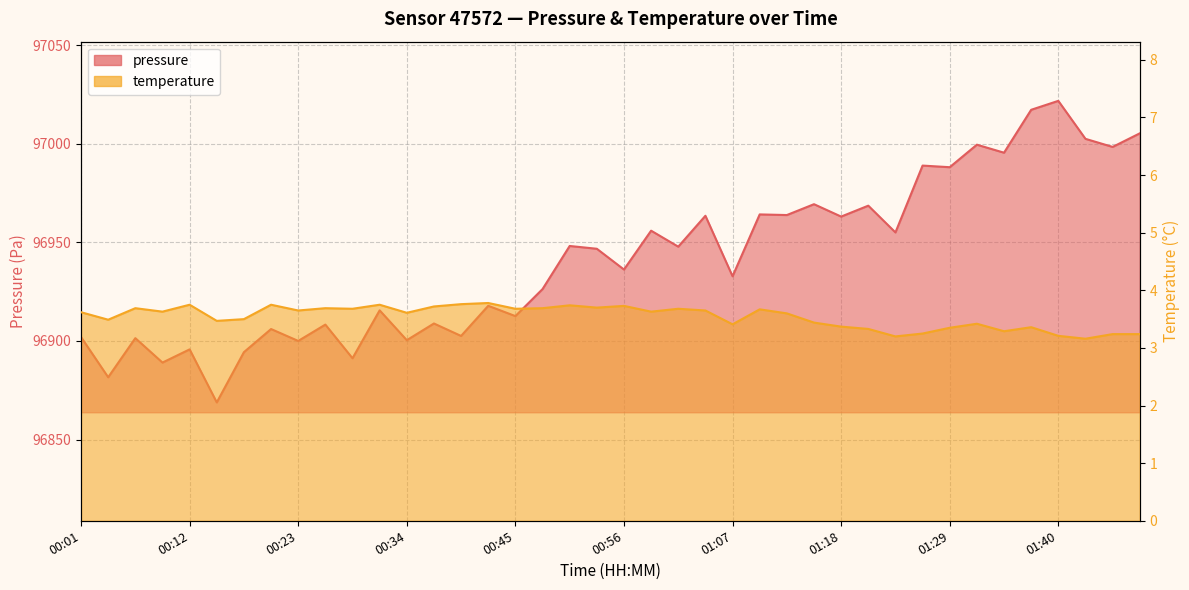

What is the value of the temperature point at the 24th from the left?

3.6